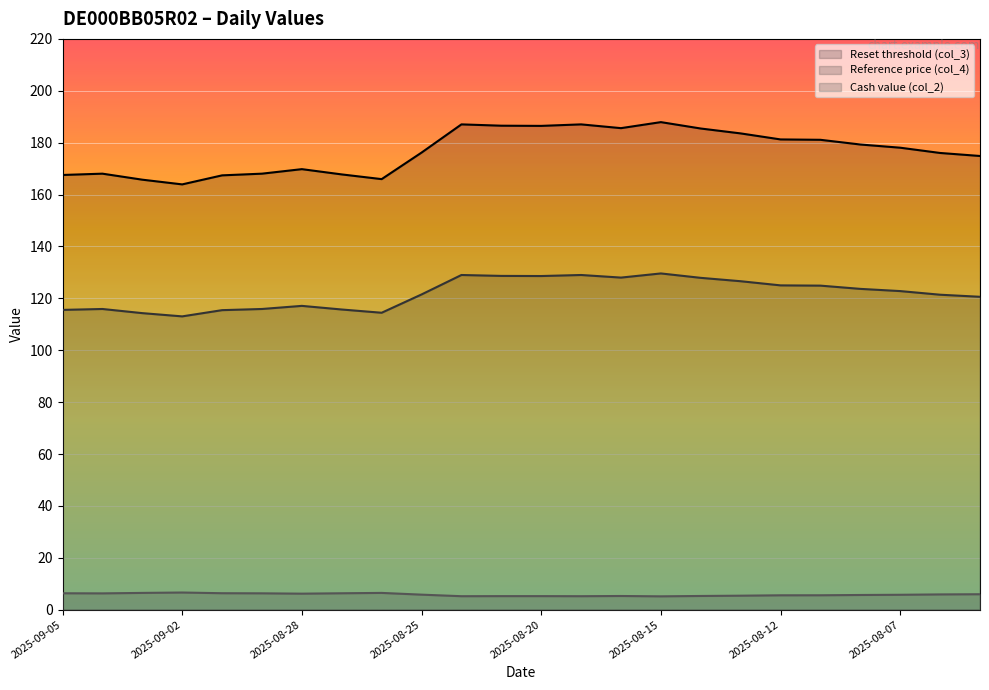

Reading left to right, what are all the values shown in this chart?

Reset threshold (col_3): 167.5	168.1	165.7	163.9	167.4	168.1	169.8	167.8	166.0	176.2	187.1	186.5	186.5	187.1	185.6	187.9	185.5	183.6	181.2	181.1	179.3	178.1	176.0	174.9
Reference price (col_4): 115.5	115.9	114.3	113.0	115.5	115.9	117.1	115.7	114.5	121.5	129.0	128.7	128.6	129.0	128.0	129.6	127.9	126.6	125.0	124.9	123.7	122.8	121.4	120.6
Cash value (col_2): 6.3	6.3	6.5	6.6	6.3	6.3	6.2	6.3	6.5	5.8	5.2	5.2	5.2	5.2	5.3	5.2	5.3	5.4	5.5	5.6	5.7	5.8	5.9	6.0